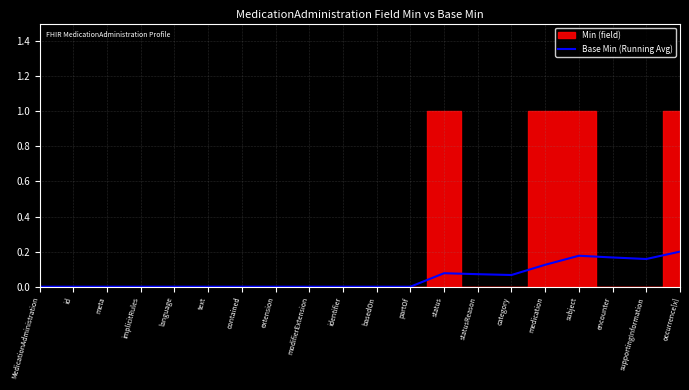

List the labels in order of value, smallest first.

MedicationAdministration, id, meta, implicitRules, language, text, contained, extension, modifierExtension, identifier, basedOn, partOf, category, statusReason, status, medication, supportingInformation, encounter, subject, occurrence[x]